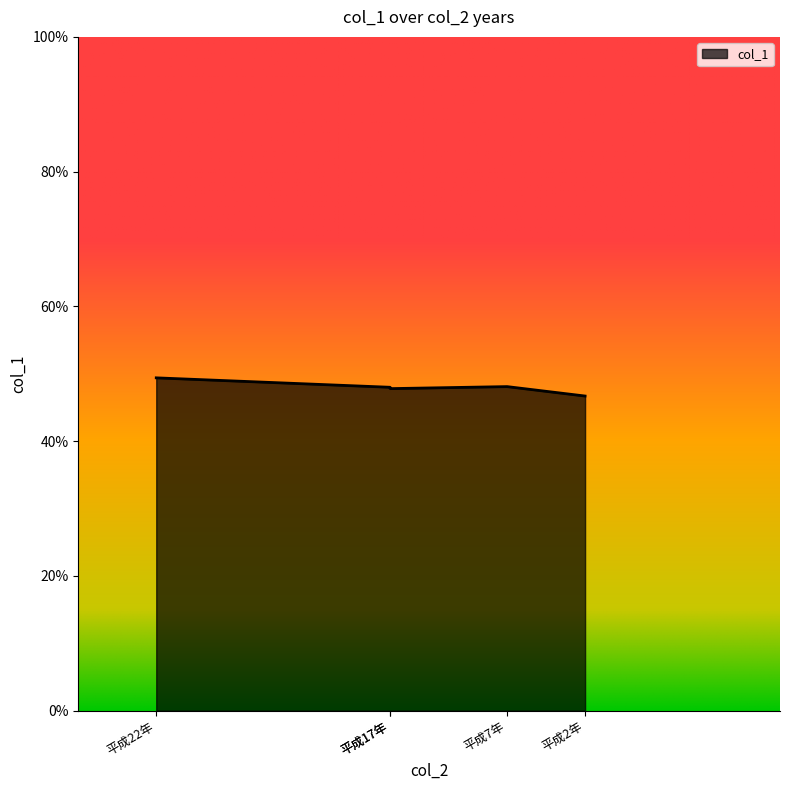

List the labels in order of value, largest first.

平成22年, 平成7年, 平成17年, 平成17年, 平成2年